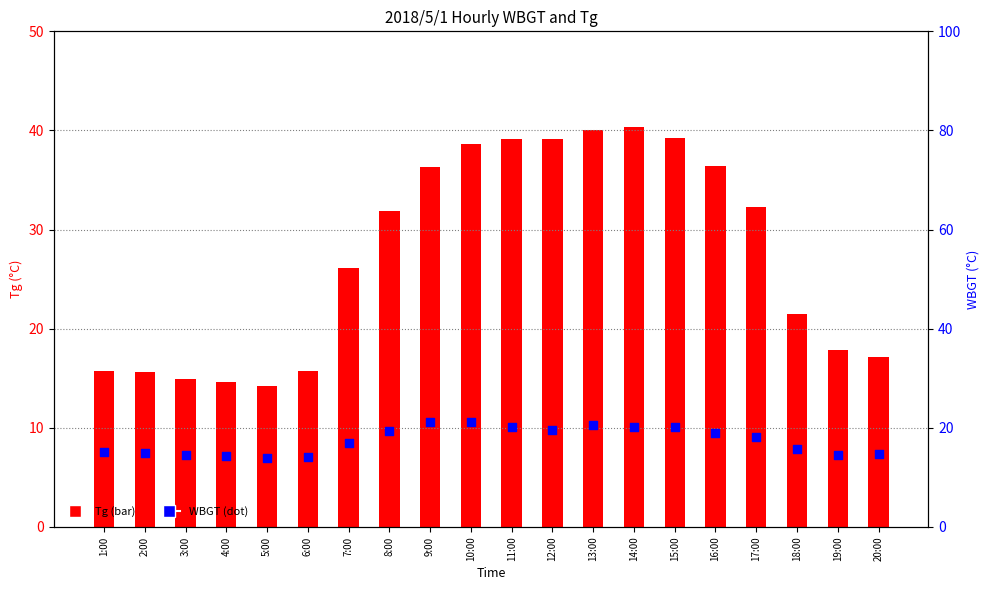

Which series reaches the maximum Y coordinate?

Tg